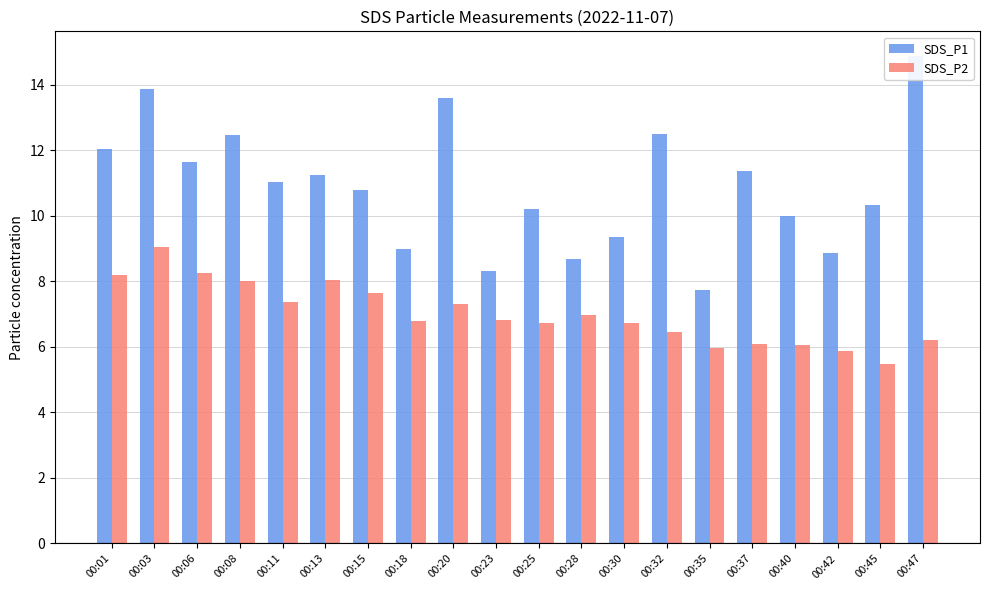

Is the value of SDS_P2 at 00:20 greater than the value of SDS_P1 at 00:20?

No